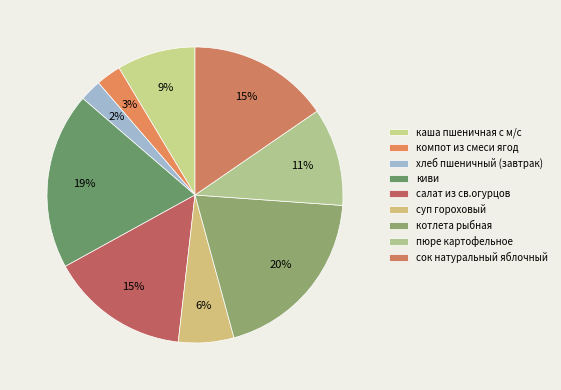

How many segments does this pie chart have?

9